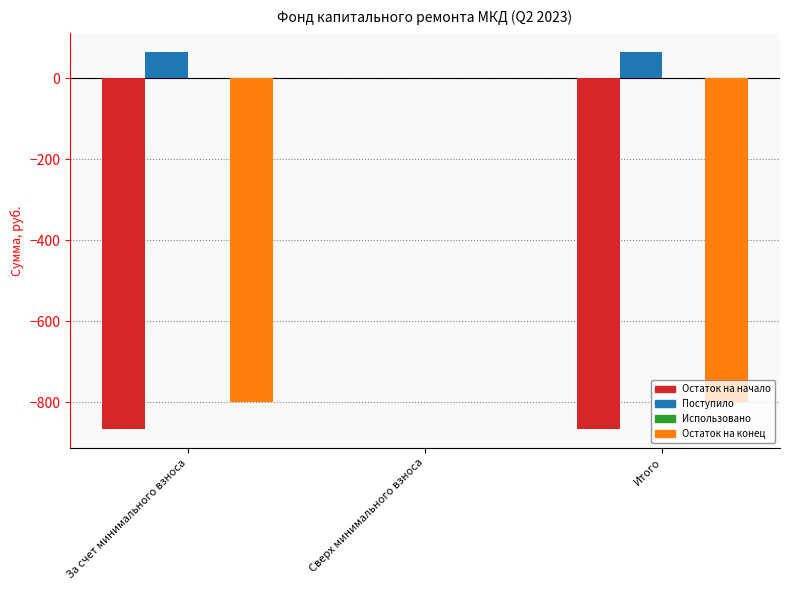

Between Сверх минимального взноса and Итого, which series saw the biggest shift?

Остаток на начало